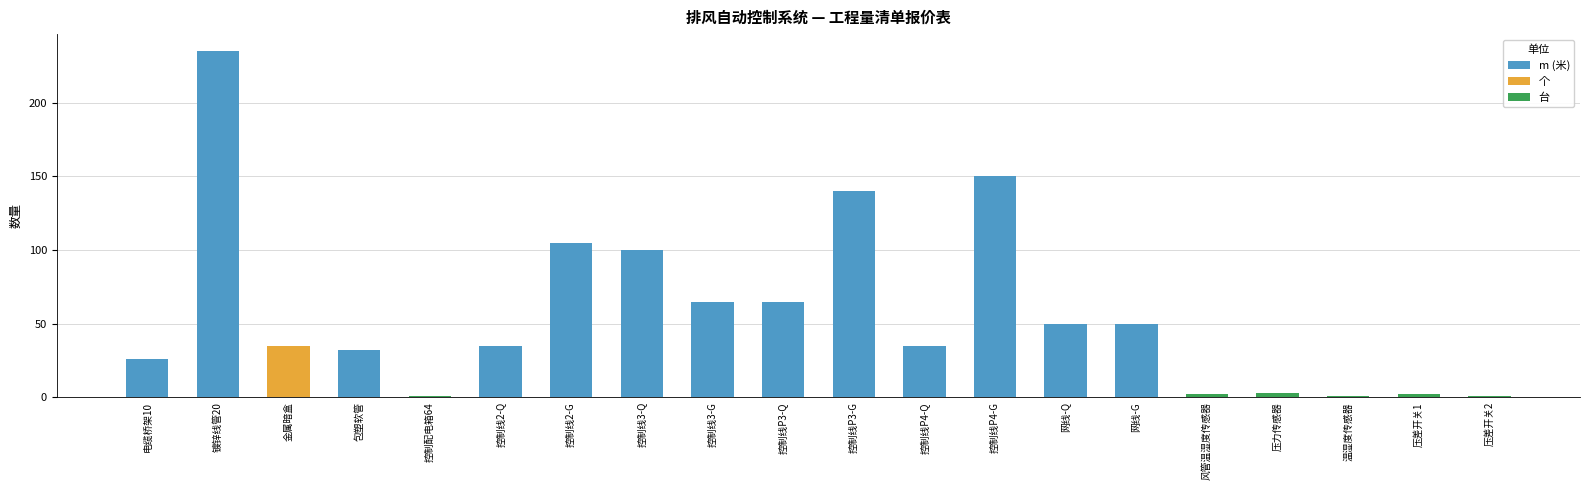

Reading right to left, extract all data points from this chart.

1	2	1	3	2	50	50	150	35	140	65	65	100	105	35	1	32	35	235	26